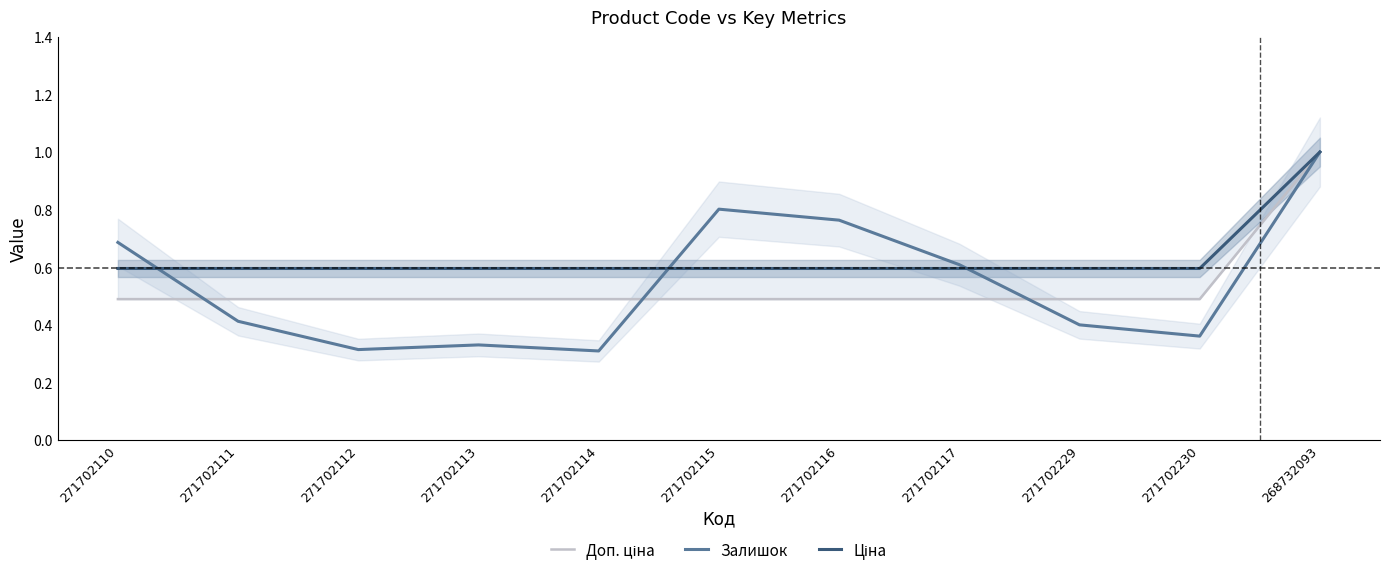

What is the difference between the Доп. ціна values at 271702117 and 268732093?

0.5